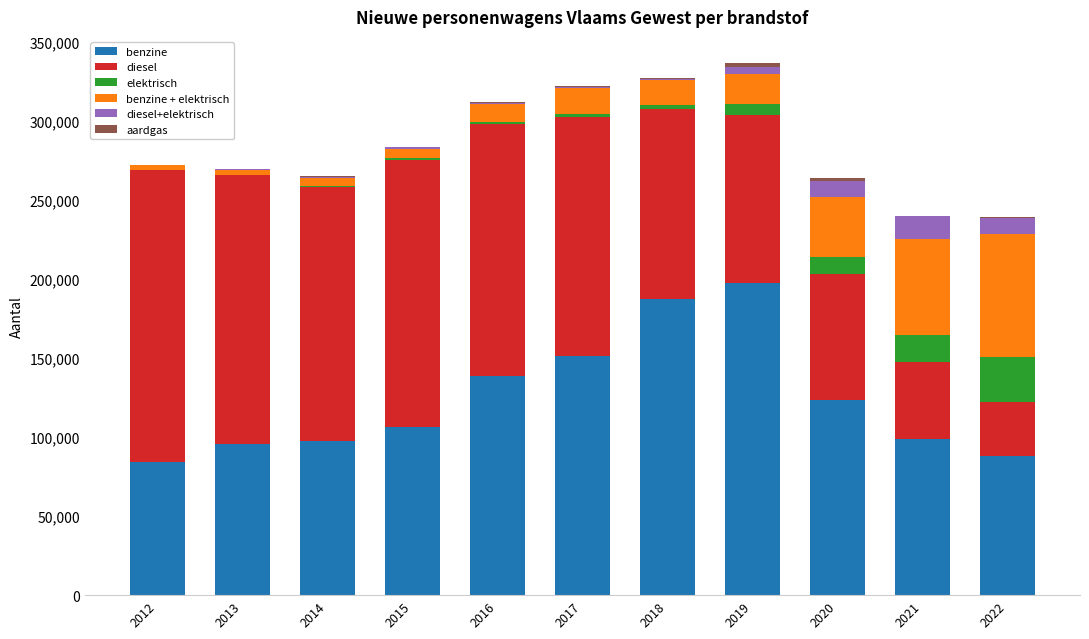

What is the maximum value for benzine?

197654